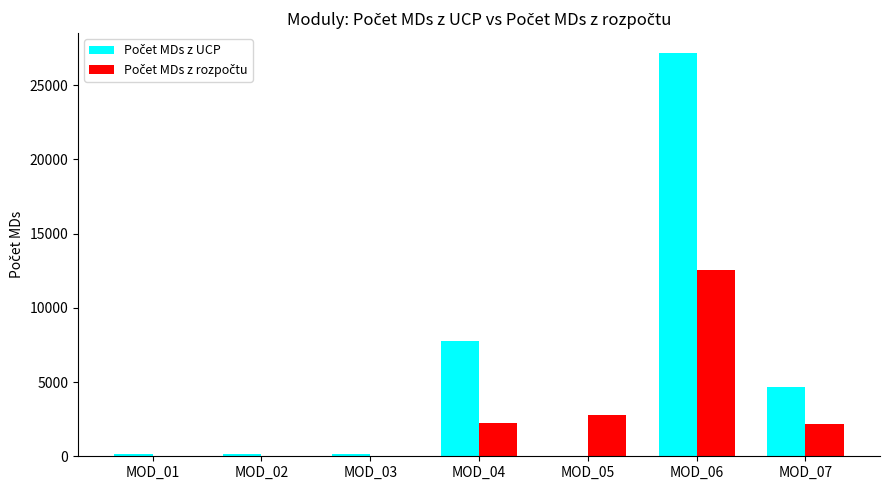

Which label corresponds to the largest value in the chart?

MOD_06